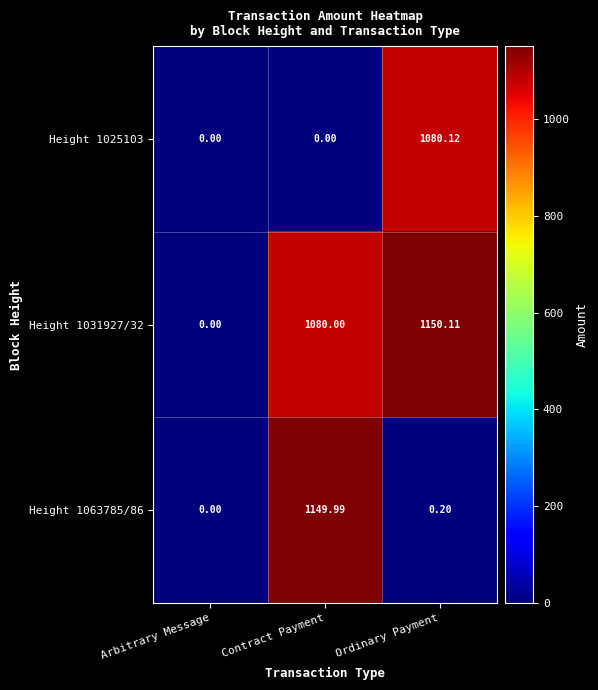

Which series has the largest total across all categories?

Height 1031927/32